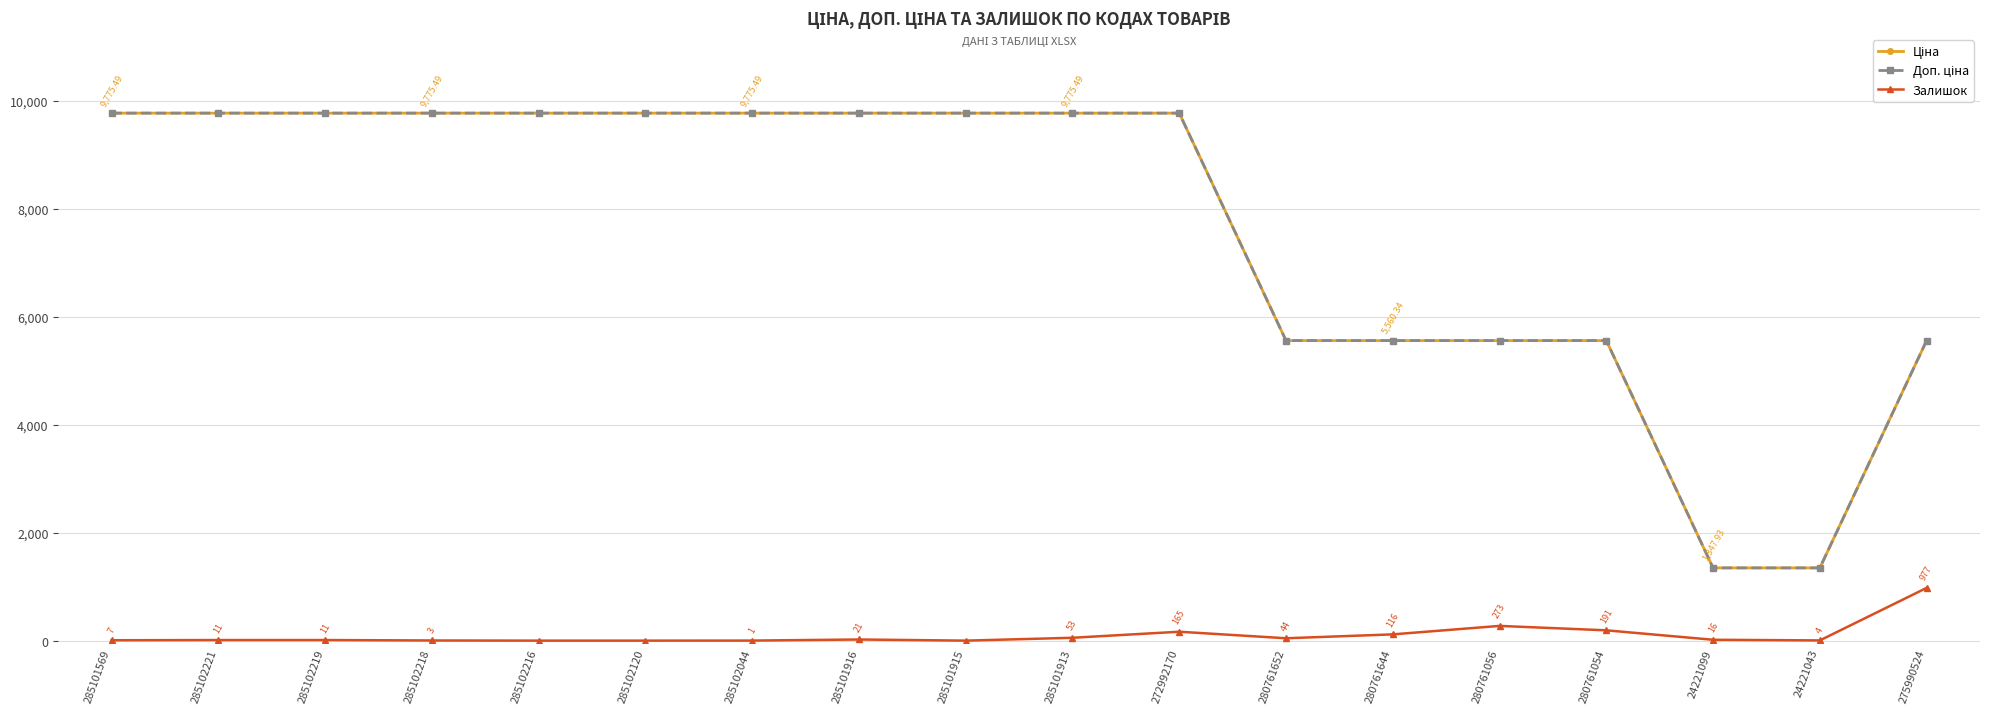

At how many categories does at least one series exceed 2800?

16